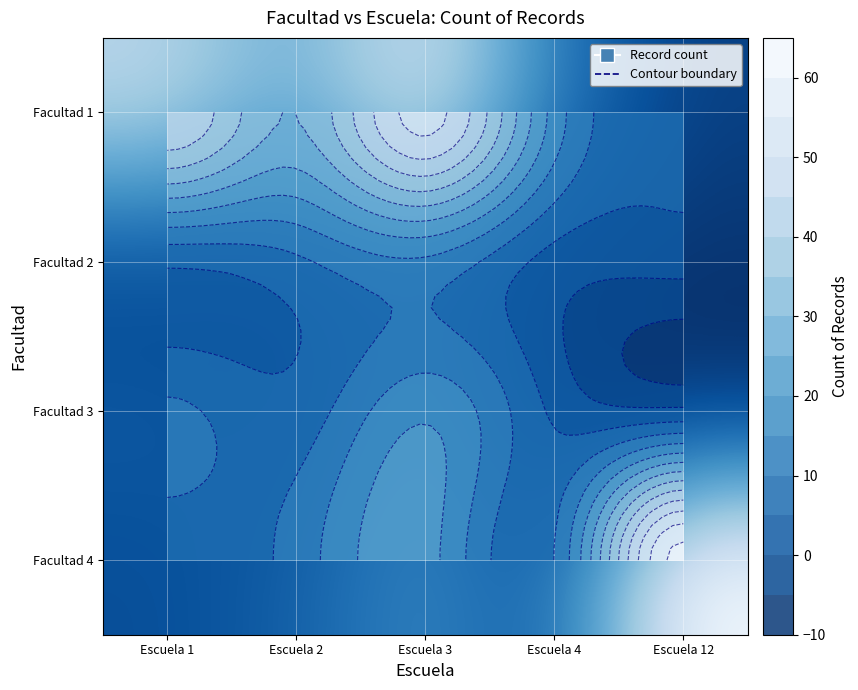

The value of Facultad 3 at Escuela 12 is 2. True or false?

False